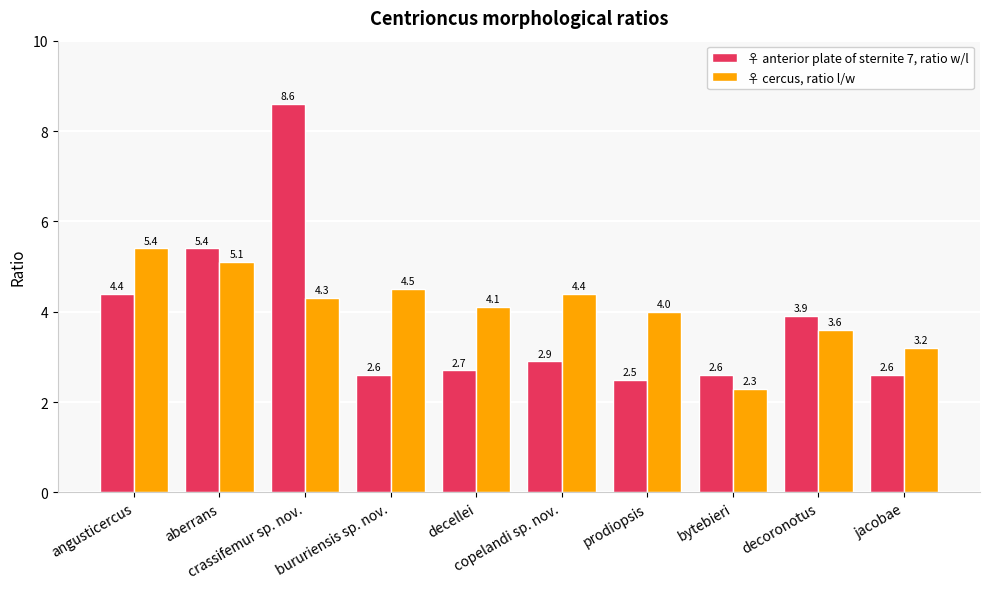

Where does the ♀ cercus, ratio l/w series first go above 4?

angusticercus